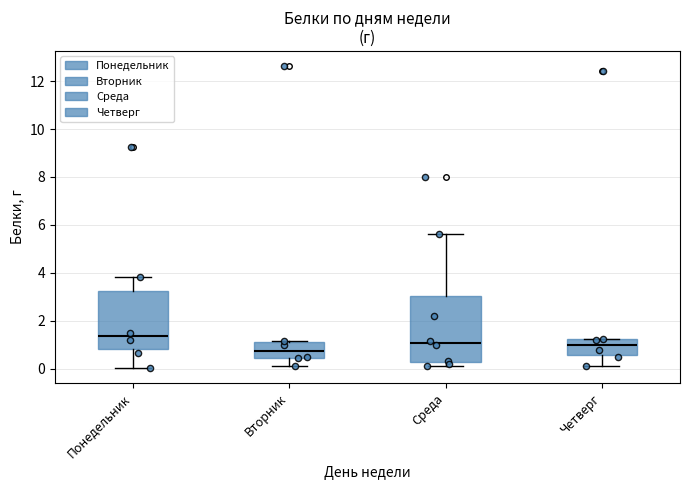

Which box has the lowest median line?

Вторник